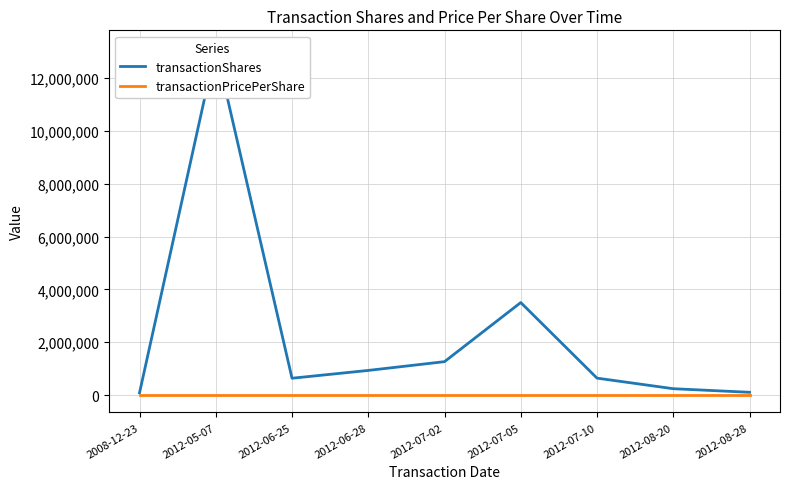

In transactionPricePerShare, how many points are lower than both neighbors (excluding endpoints)?

1